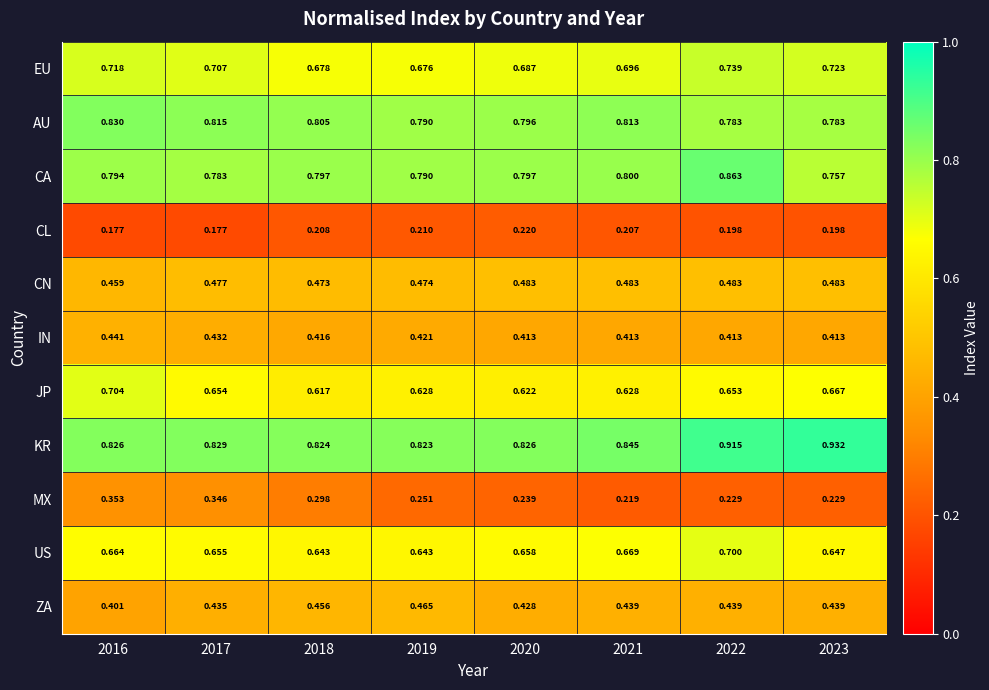

Which series changed the most between 2016 and 2023?

MX